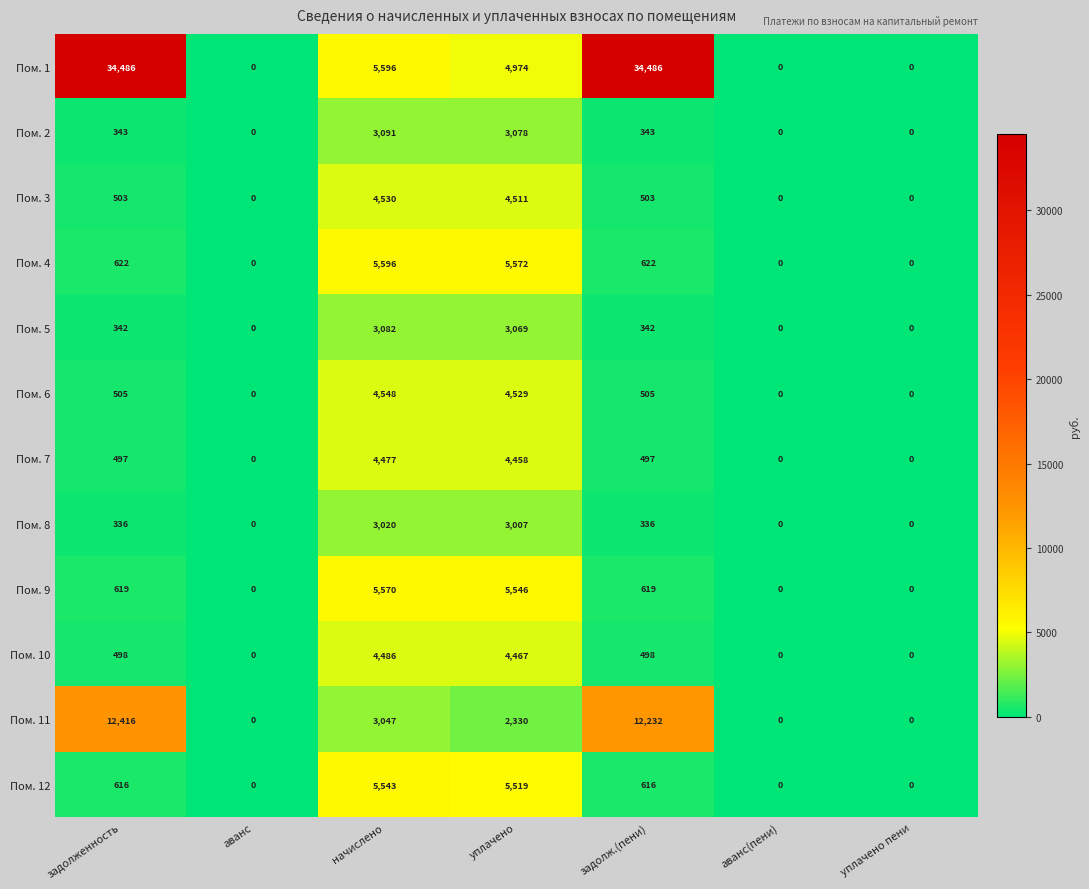

How many distinct data groups are displayed?

12